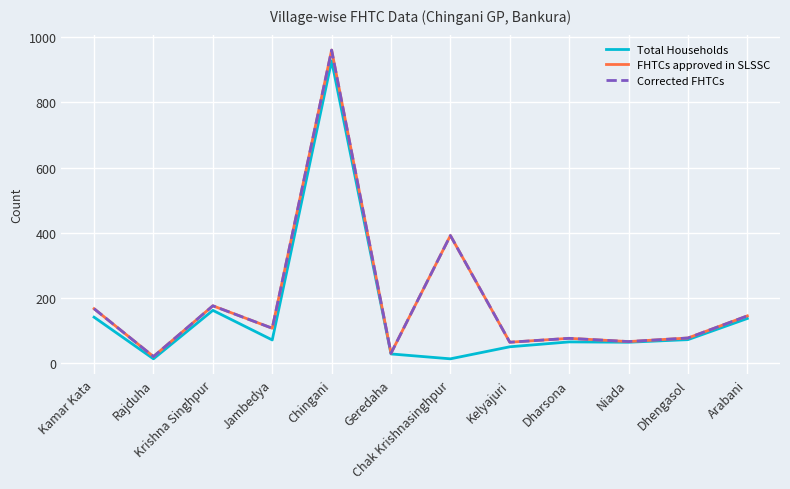

Is the value of FHTCs approved in SLSSC at Chingani greater than the value of Corrected FHTCs at Jambedya?

Yes